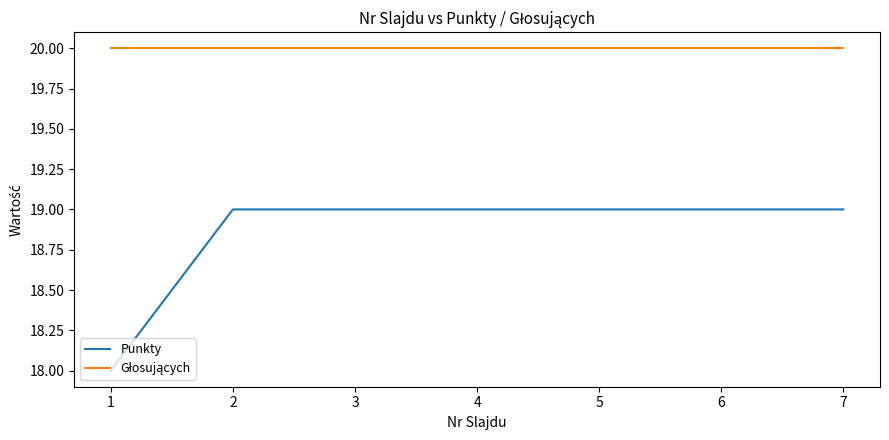

Which series has the largest range (max minus min)?

Punkty